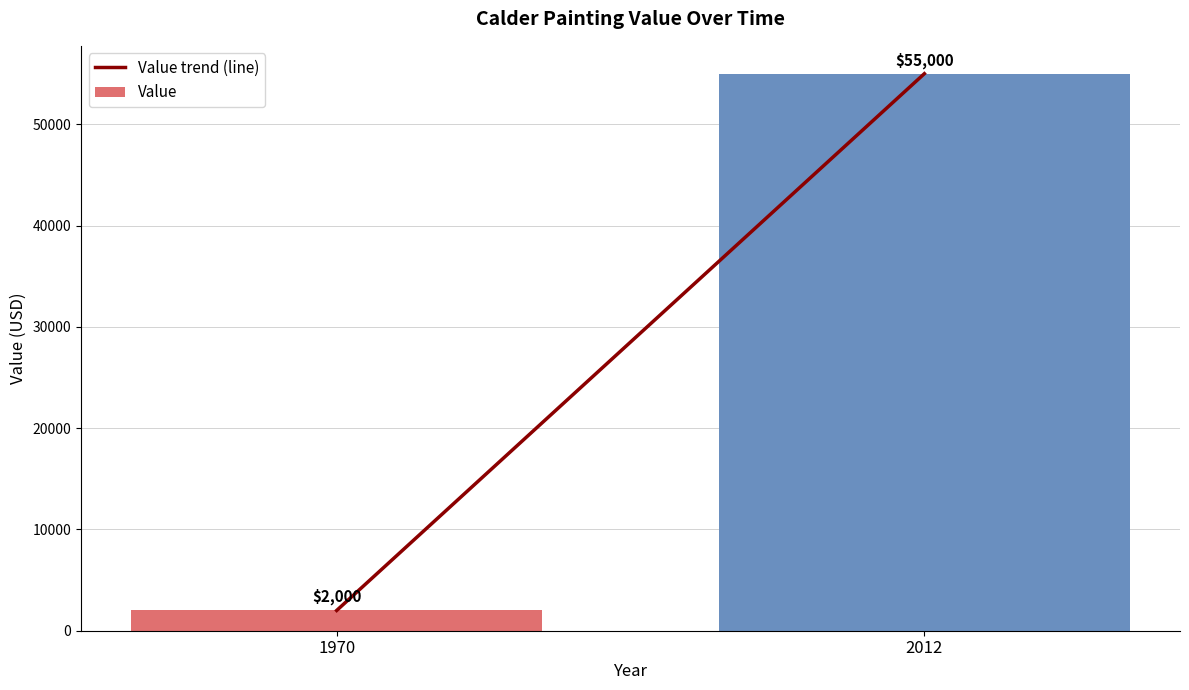

List the labels in order of value, smallest first.

1970, 2012